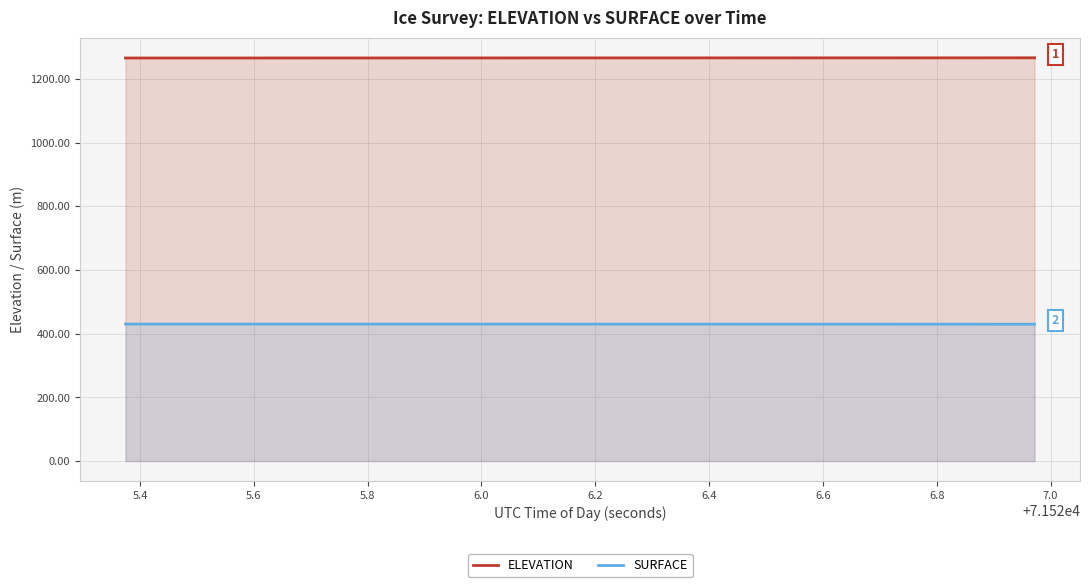

What is the sum of all ELEVATION values?

50626.2